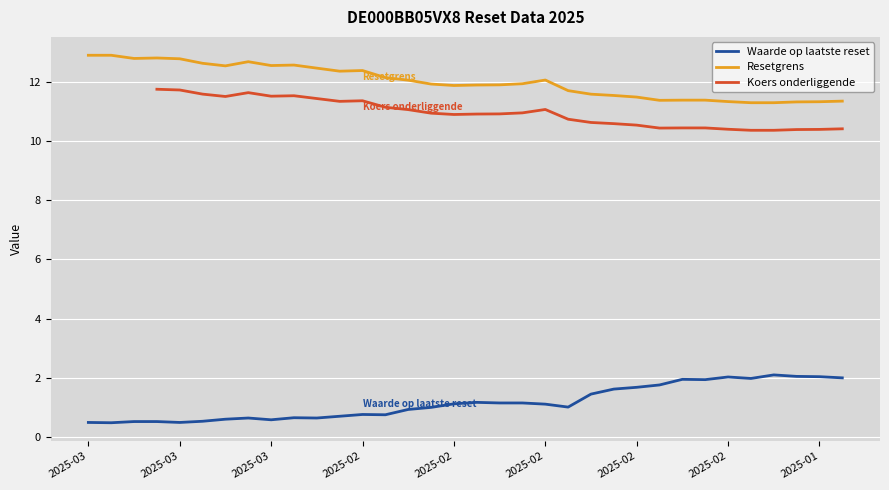

Is this an area chart (filled region under the line)?

No